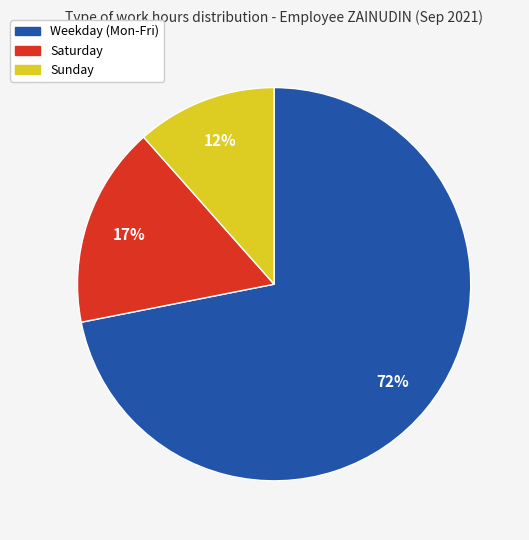

Is there a majority slice in this chart?

Yes